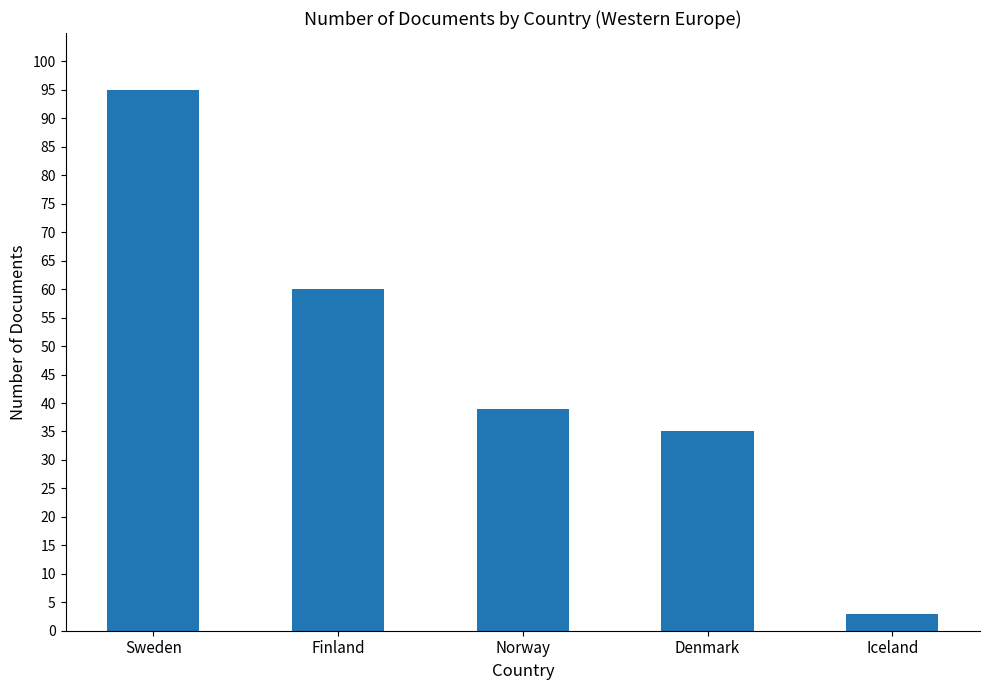

What is the ratio of the value at Sweden to the value at Denmark?

2.7